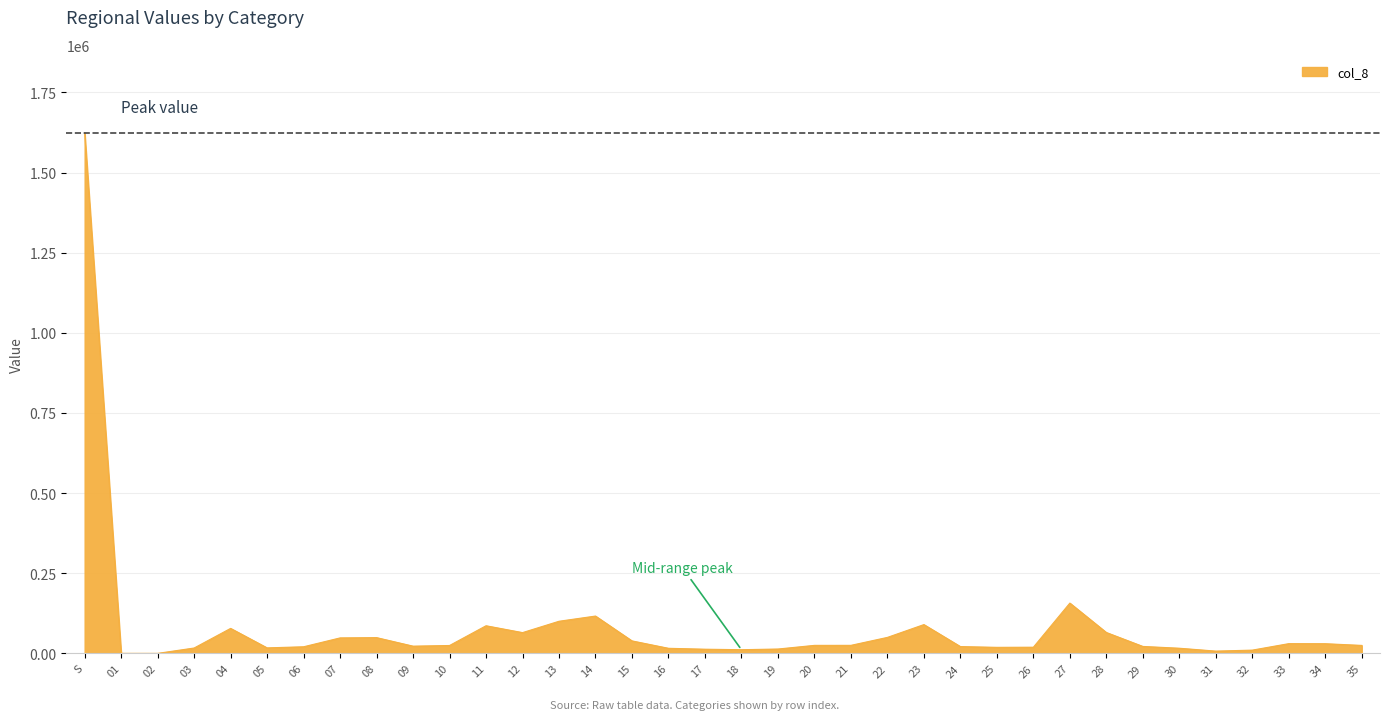

What position from the right is 26?

10